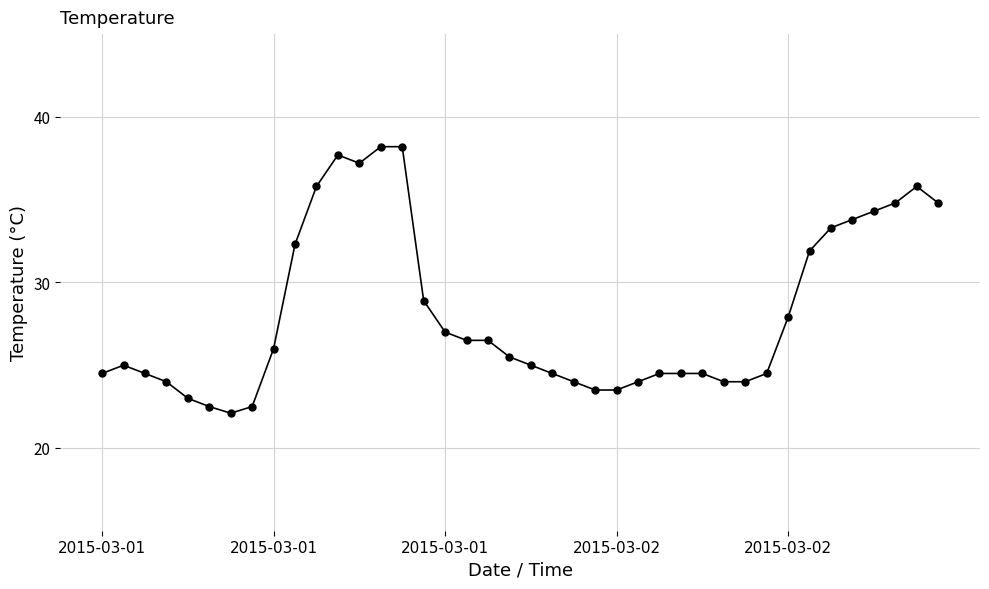

What is the smallest value displayed?

22.1